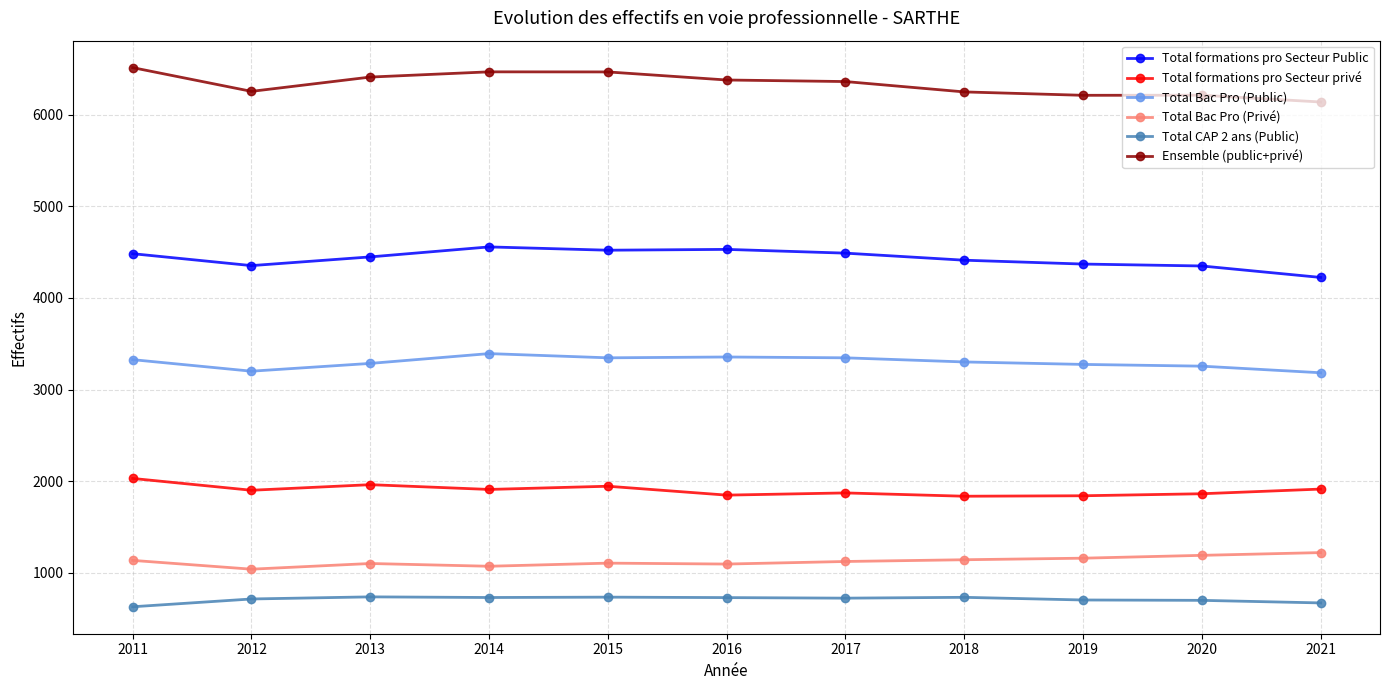

True or false: Total Bac Pro (Privé) and Total CAP 2 ans (Public) intersect in this chart.

False